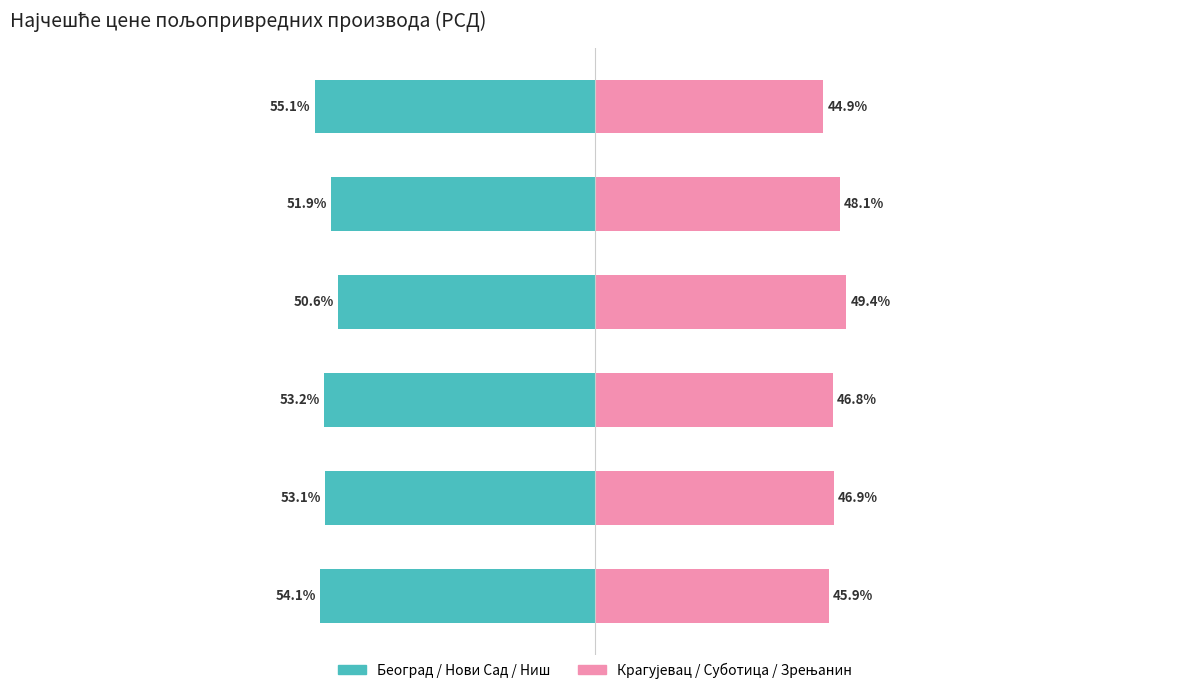

How many groups of bars are there?

6